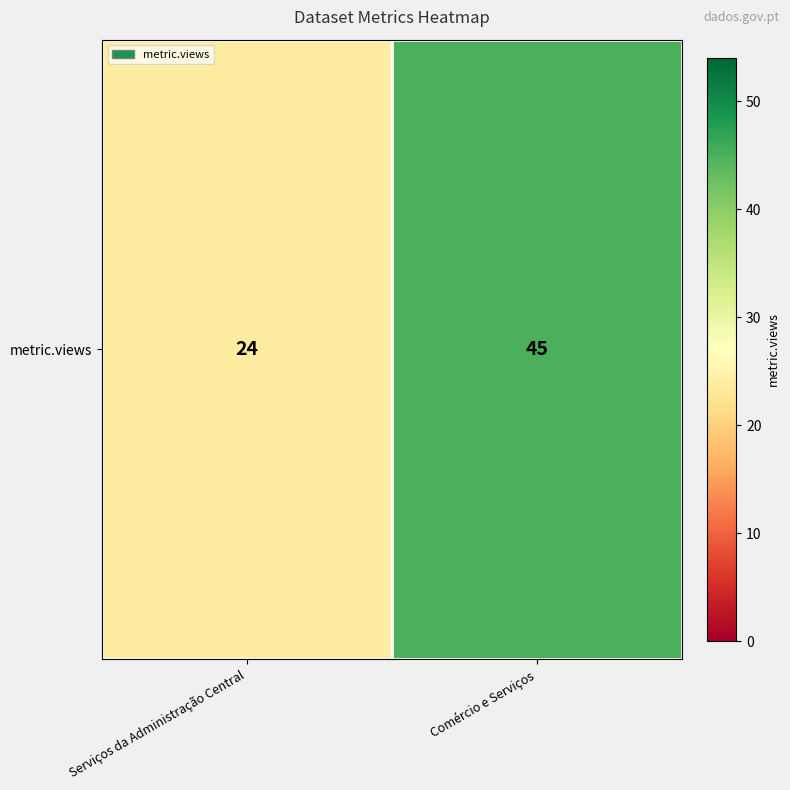

What is the maximum value shown in the chart?

45